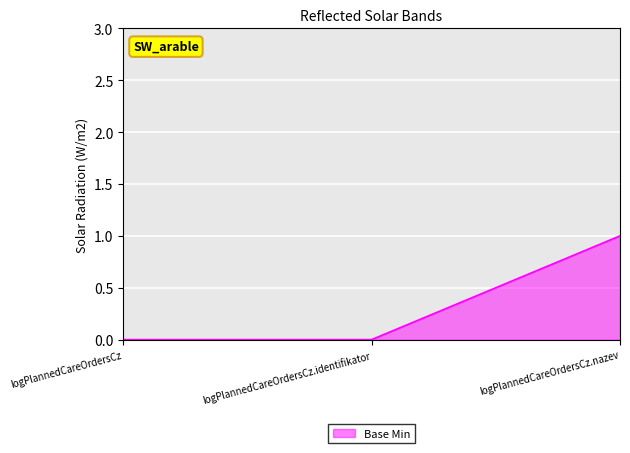

What position from the right is logPlannedCareOrdersCz.nazev?

1